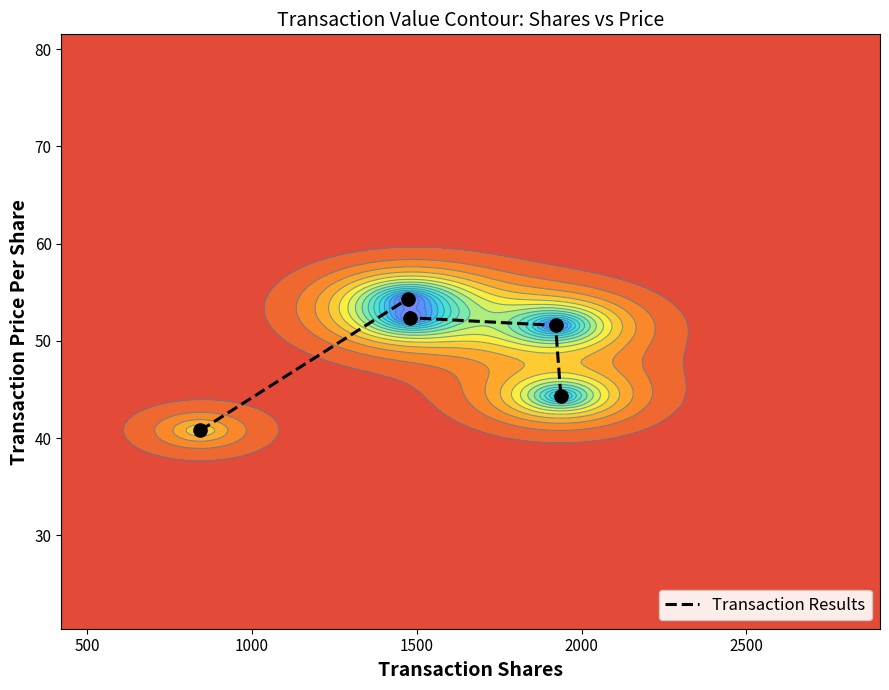

The chart shows a value of 66.4 at 2000. True or false?

False